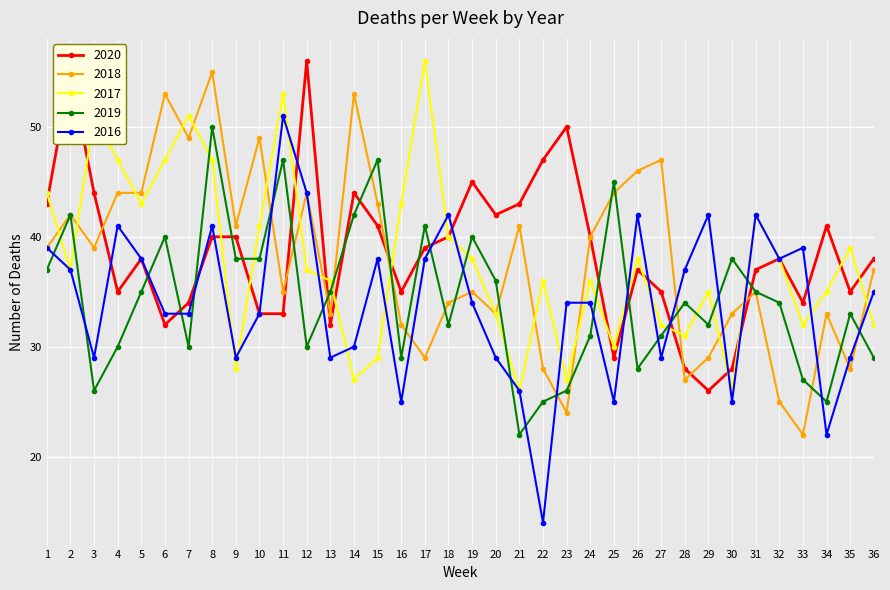

Reading left to right, extract all data points from this chart.

2020: 43	55	44	35	38	32	34	40	40	33	33	56	32	44	41	35	39	40	45	42	43	47	50	40	29	37	35	28	26	28	37	38	34	41	35	38
2018: 39	42	39	44	44	53	49	55	41	49	35	44	33	53	43	32	29	34	35	33	41	28	24	40	44	46	47	27	29	33	35	25	22	33	28	37
2017: 44	37	51	47	43	47	51	47	28	41	53	37	36	27	29	43	56	40	38	33	26	36	27	36	30	38	32	31	35	26	42	38	32	35	39	32
2019: 37	42	26	30	35	40	30	50	38	38	47	30	35	42	47	29	41	32	40	36	22	25	26	31	45	28	31	34	32	38	35	34	27	25	33	29
2016: 39	37	29	41	38	33	33	41	29	33	51	44	29	30	38	25	38	42	34	29	26	14	34	34	25	42	29	37	42	25	42	38	39	22	29	35